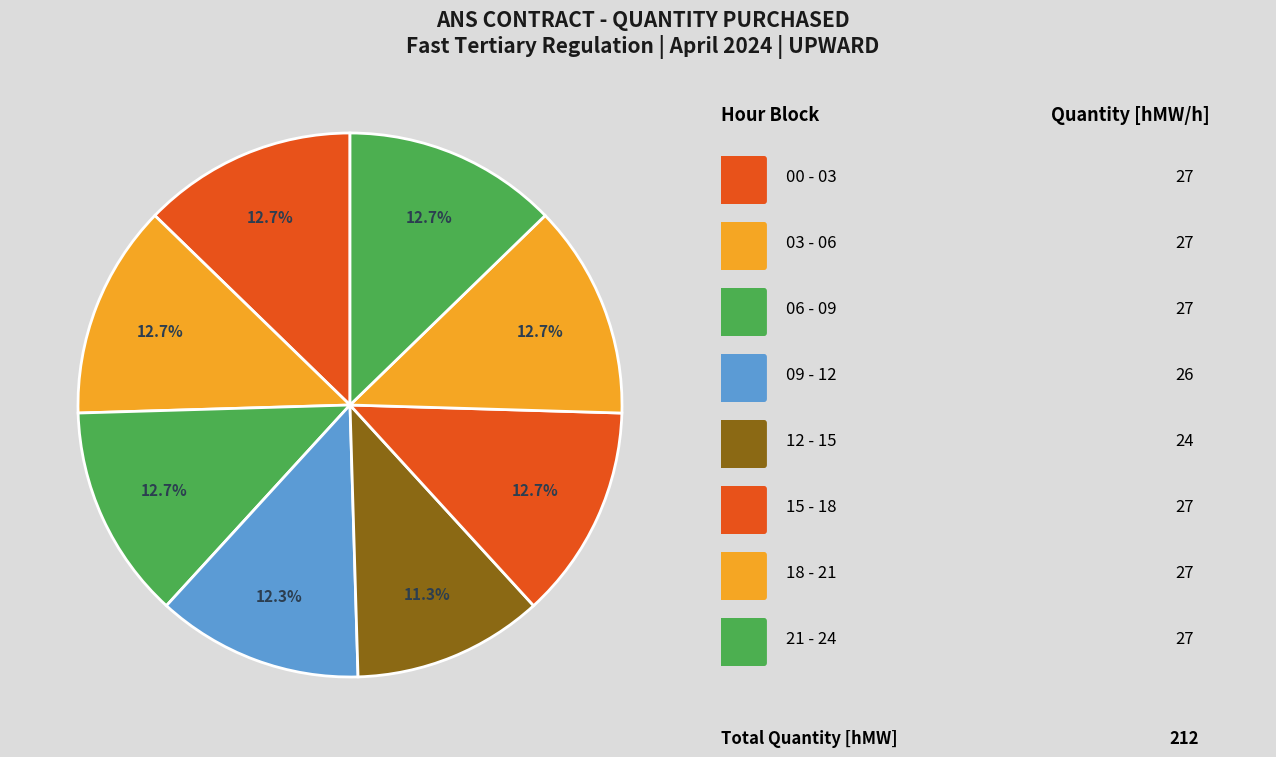

How many slices are in this pie chart?

8